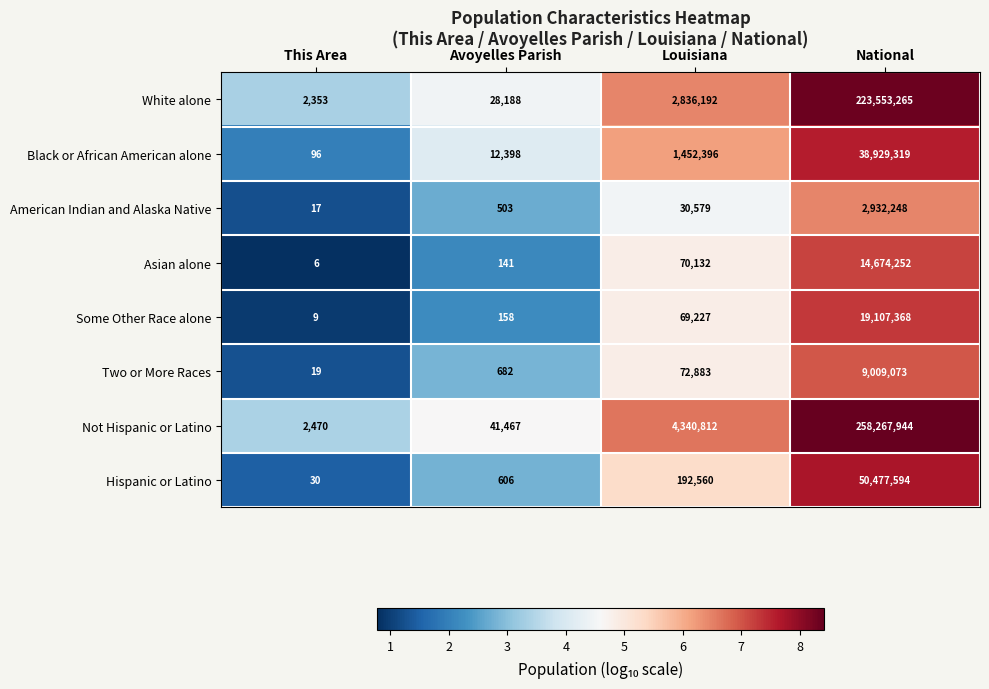

What is the difference between the second highest and minimum values in the Black or African American alone series?

1452300